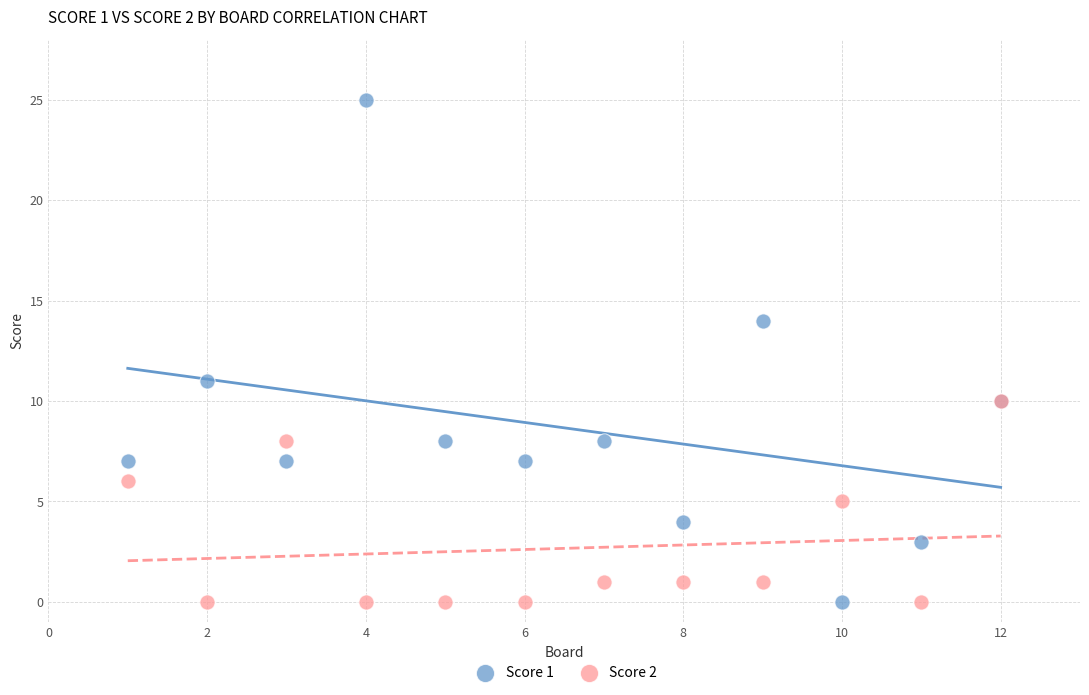

What are all the series names shown in the legend?

Score 1, Score 2